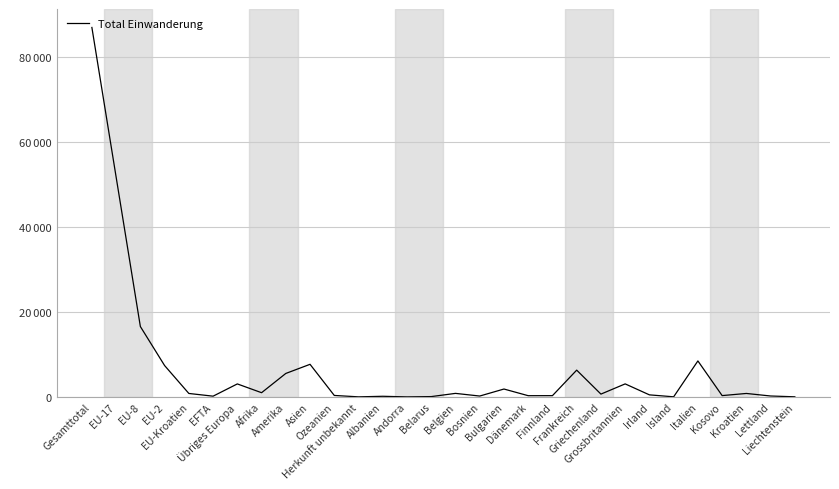

Rank the categories by value from highest to lowest.

Gesamttotal, EU-17, EU-8, Italien, Asien, EU-2, Frankreich, Amerika, Grossbritannien, Übriges Europa, Bulgarien, Afrika, Belgien, EU-Kroatien, Kroatien, Griechenland, Irland, Ozeanien, Kosovo, Finnland, Dänemark, Lettland, Bosnien, EFTA, Albanien, Belarus, Liechtenstein, Island, Herkunft unbekannt, Andorra